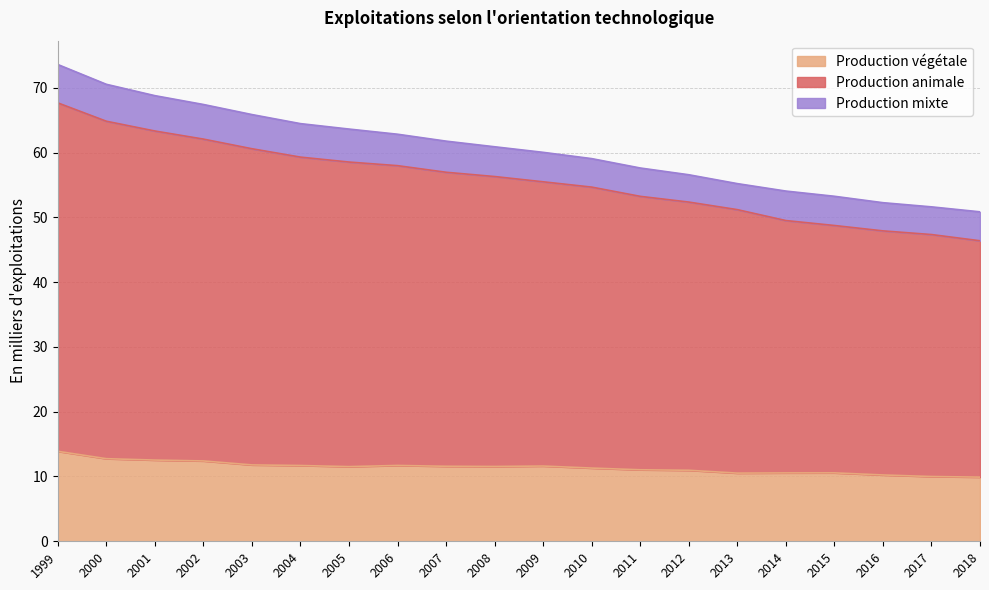

The value of Production végétale at 2006 is 11.7. True or false?

True